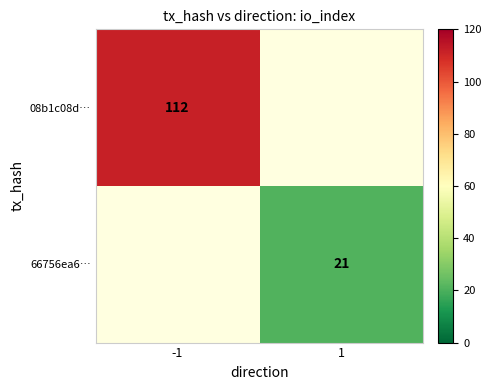

Is it true that 08b1c08d… equals 112 at -1?

True